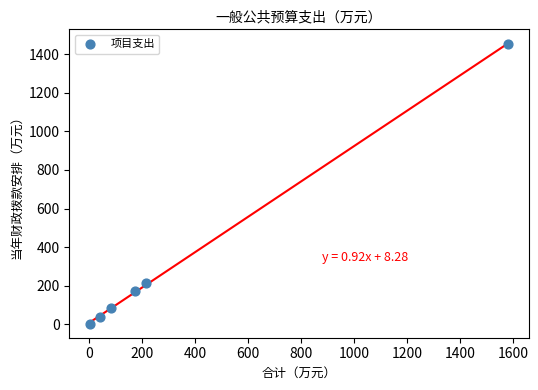

What Y value in the scatter plot is closest to 728?

214.3